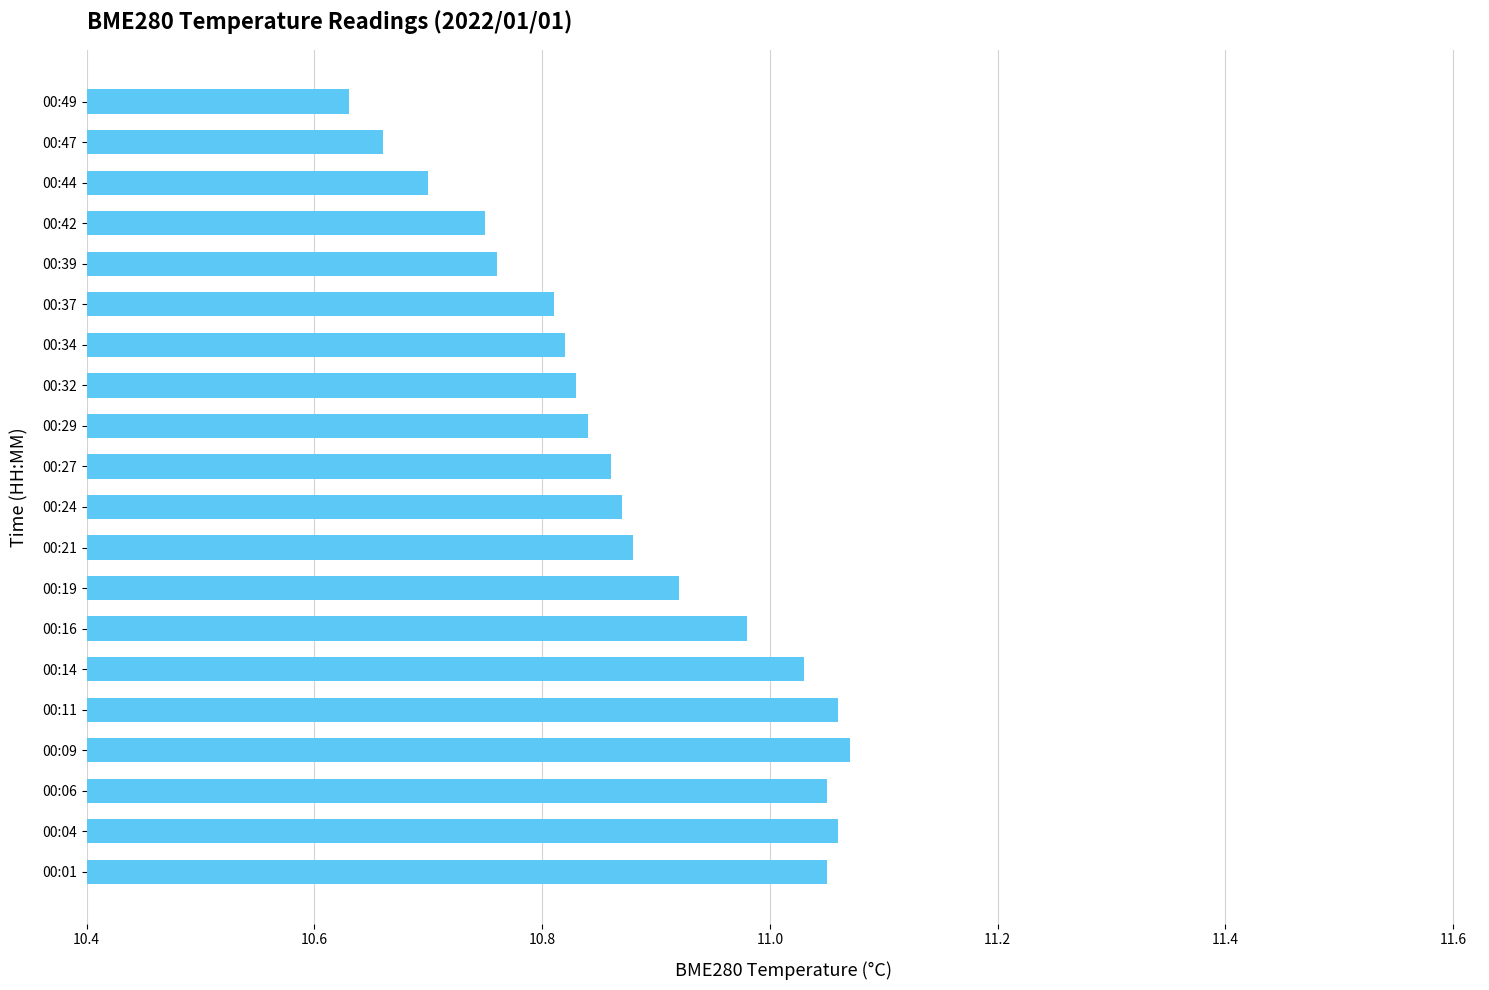

Where is the data nearest to the value 10?

00:49